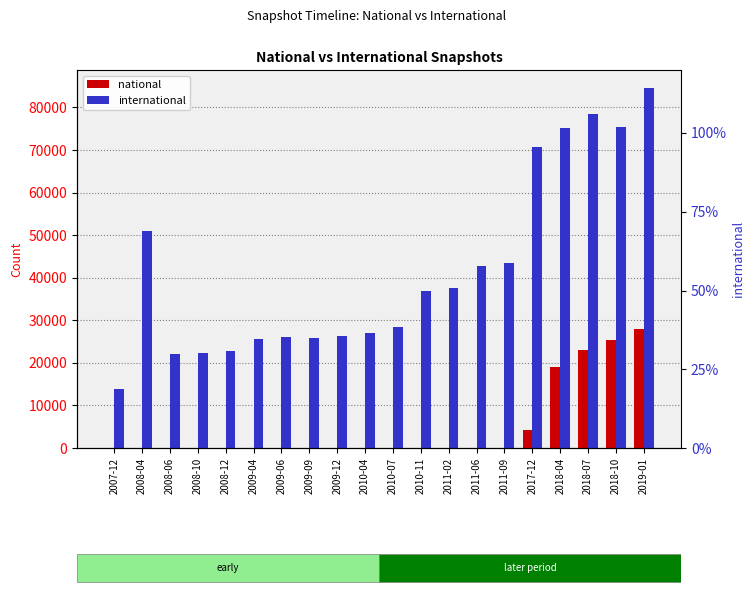

What is the sum of all international values?

836428